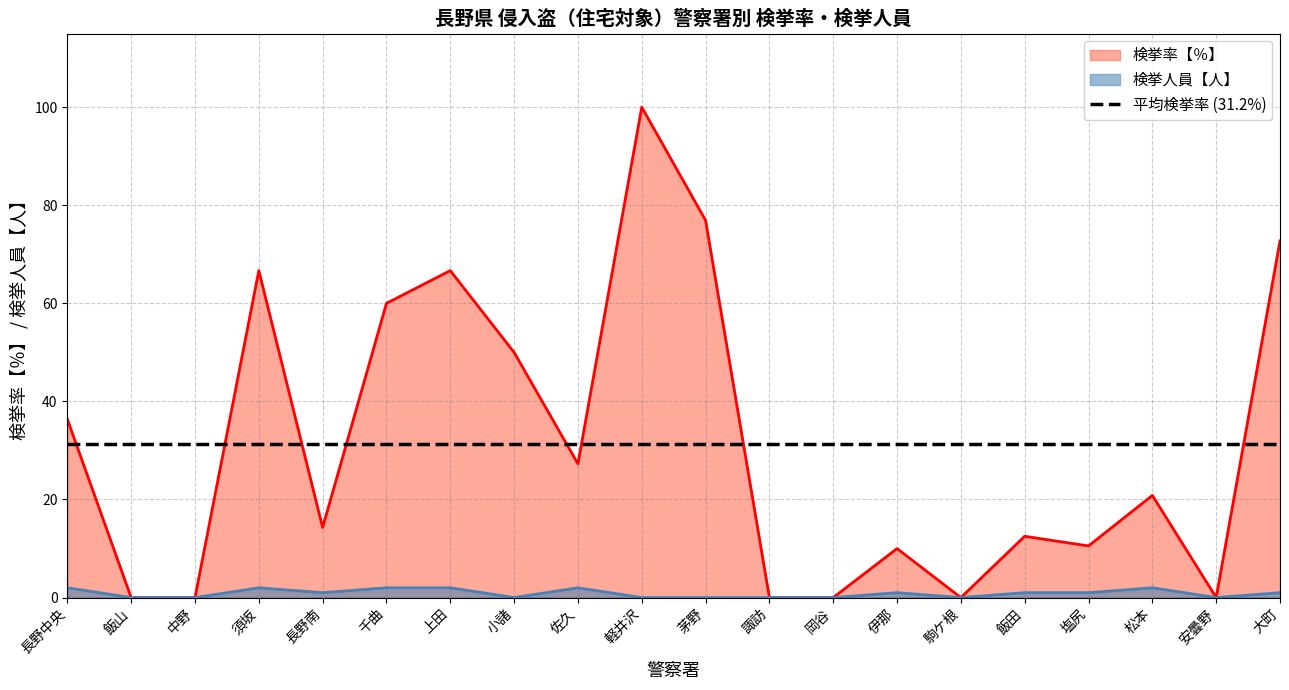

Reading right to left, what are all the values shown in this chart?

検挙率【％】: 大町=72.7	安曇野=0.0	松本=20.8	塩尻=10.5	飯田=12.5	駒ケ根=0.0	伊那=10.0	岡谷=0.0	諏訪=0.0	茅野=76.9	軽井沢=100.0	佐久=27.3	小諸=50.0	上田=66.7	千曲=60.0	長野南=14.3	須坂=66.7	中野=0.0	飯山=0.0	長野中央=36.4
検挙人員【人】: 大町=1.0	安曇野=0.0	松本=2.0	塩尻=1.0	飯田=1.0	駒ケ根=0.0	伊那=1.0	岡谷=0.0	諏訪=0.0	茅野=0.0	軽井沢=0.0	佐久=2.0	小諸=0.0	上田=2.0	千曲=2.0	長野南=1.0	須坂=2.0	中野=0.0	飯山=0.0	長野中央=2.0